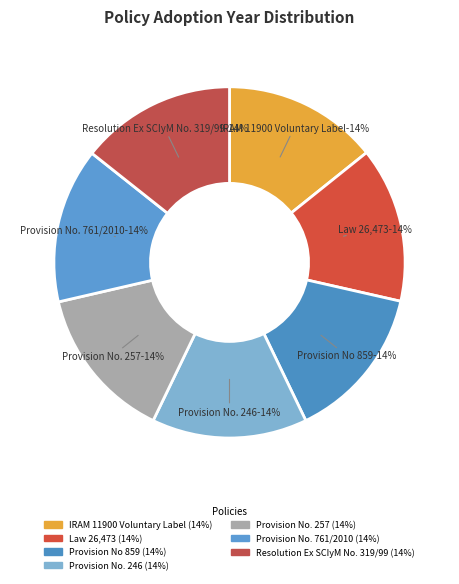

The Provision No. 761/2010 slice represents 28% of the pie. True or false?

False